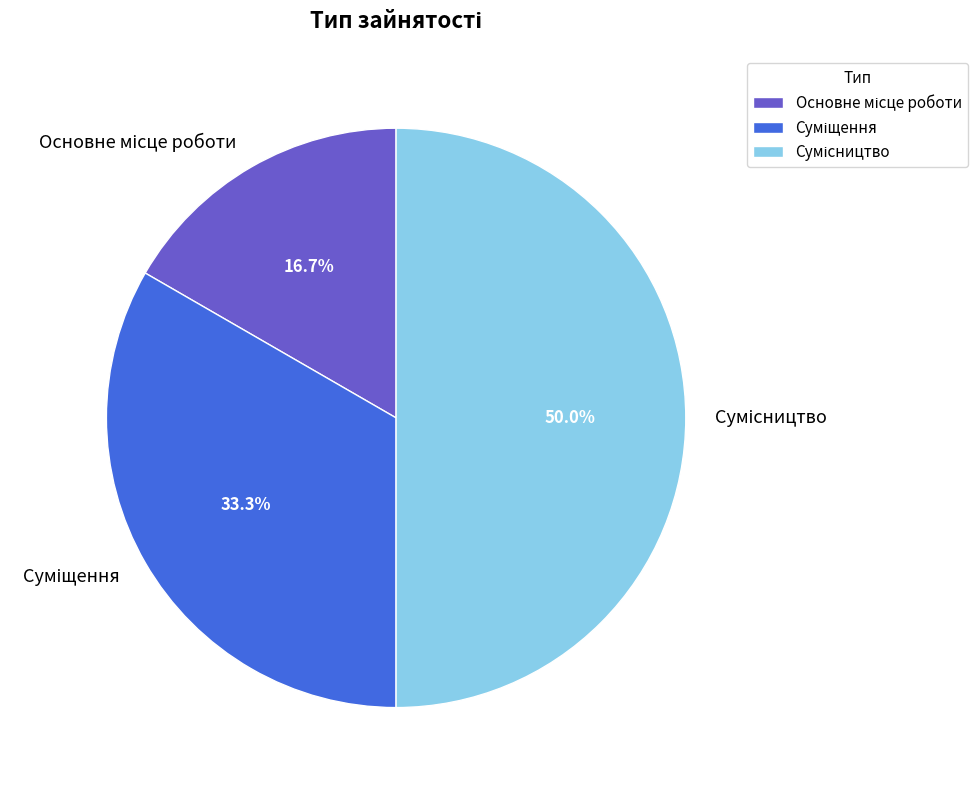

Count the number of slices in the pie.

3